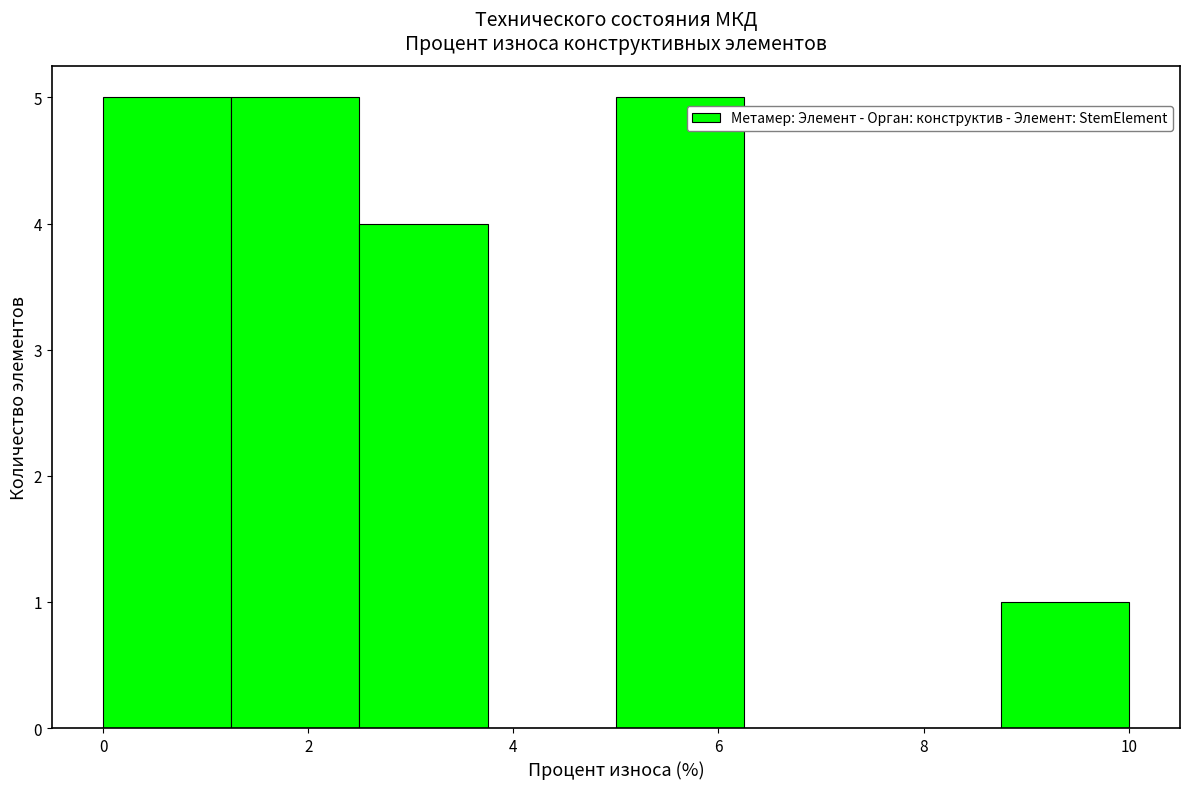

Reading left to right, list every bar in this chart as the range it spans on the x-axis followed by its height. Neither the bar edges nor the heights are printed on the chart, so give them approximately, as read against the axes.

0.00 to 1.25: 5
1.25 to 2.50: 5
2.50 to 3.75: 4
3.75 to 5.00: 0
5.00 to 6.25: 5
6.25 to 7.50: 0
7.50 to 8.75: 0
8.75 to 10.00: 1